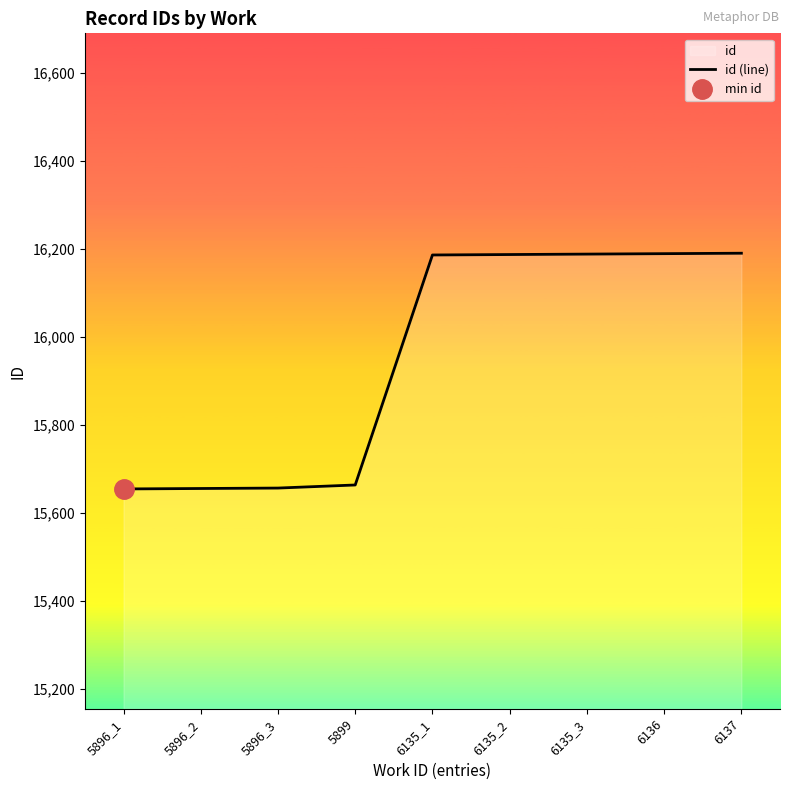

Reading right to left, transcribe all the data shown in this chart.

6137=16190	6136=16189	6135_3=16188	6135_2=16187	6135_1=16186	5899=15663	5896_3=15656	5896_2=15655	5896_1=15654